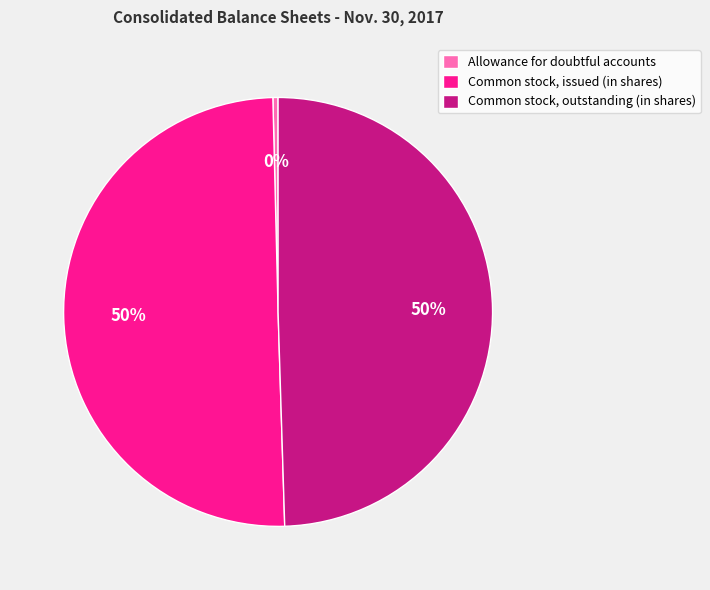

The Allowance for doubtful accounts slice represents 12% of the pie. True or false?

False